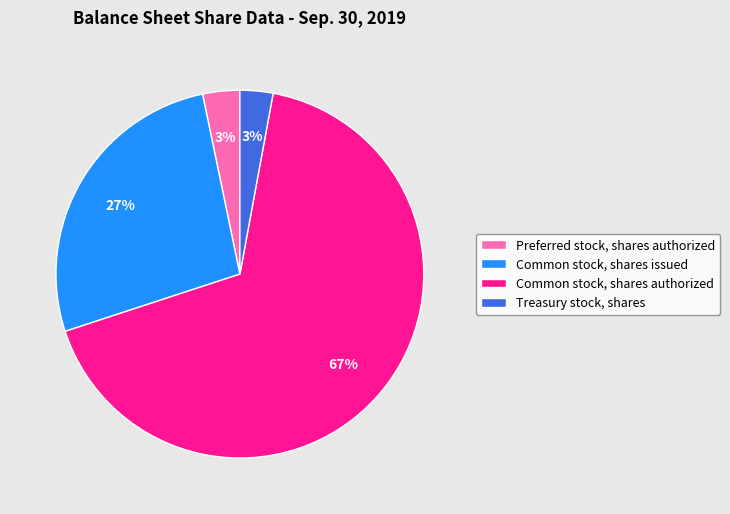

What percentage is the Common stock, shares issued slice, to the nearest percent?

27%